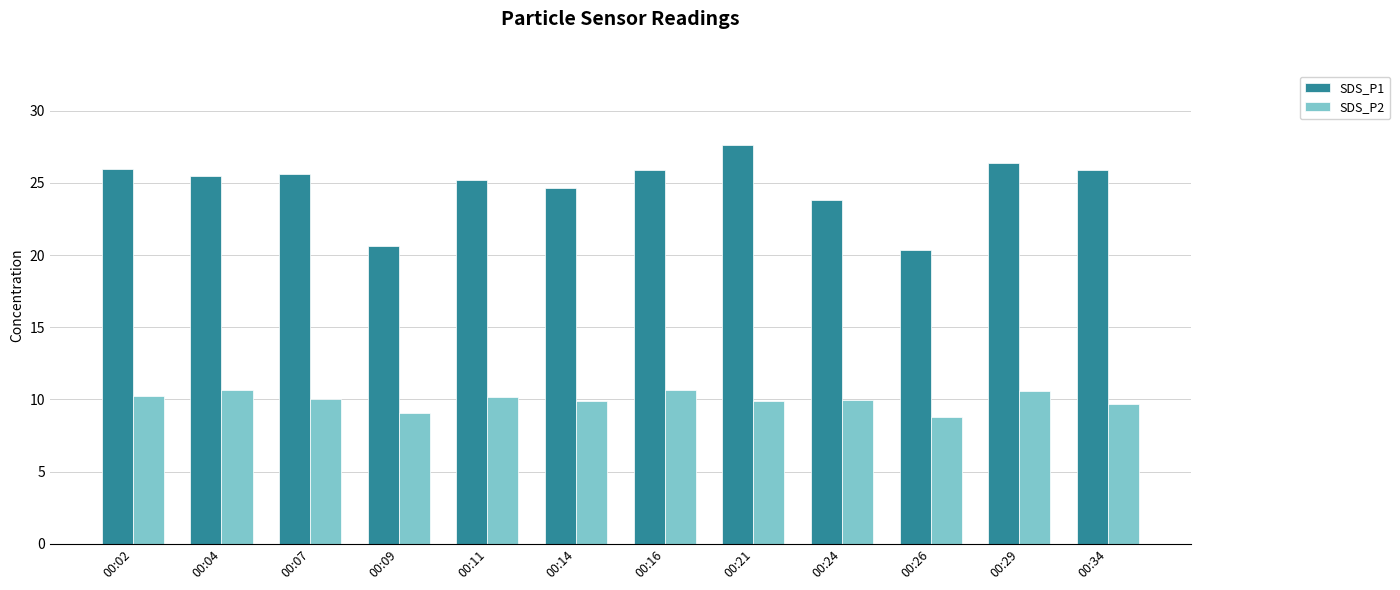

What are all the series names shown in the legend?

SDS_P1, SDS_P2